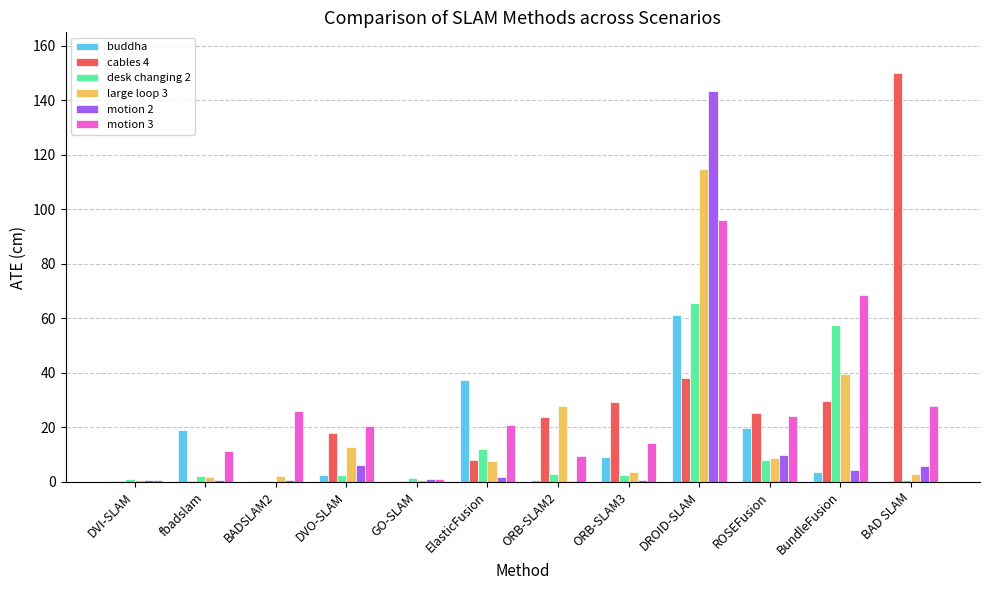

The motion 3 series shows 20.5 at DVO-SLAM. True or false?

True